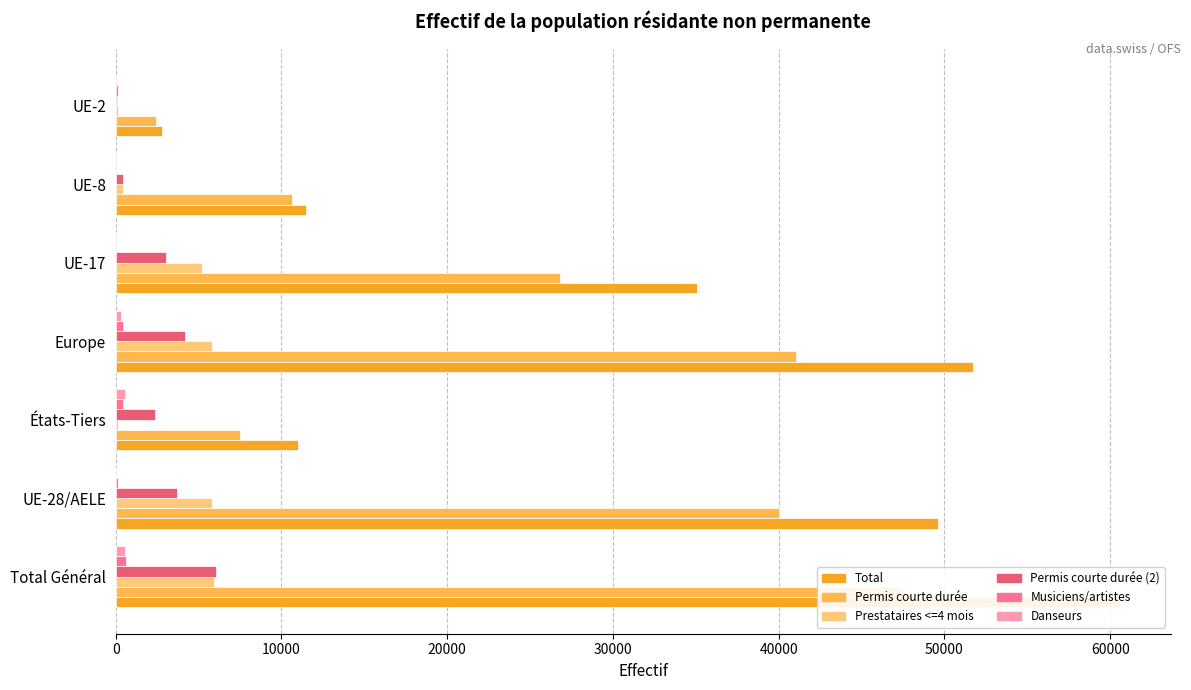

What is the approximate value of Danseurs at États-Tiers?

530